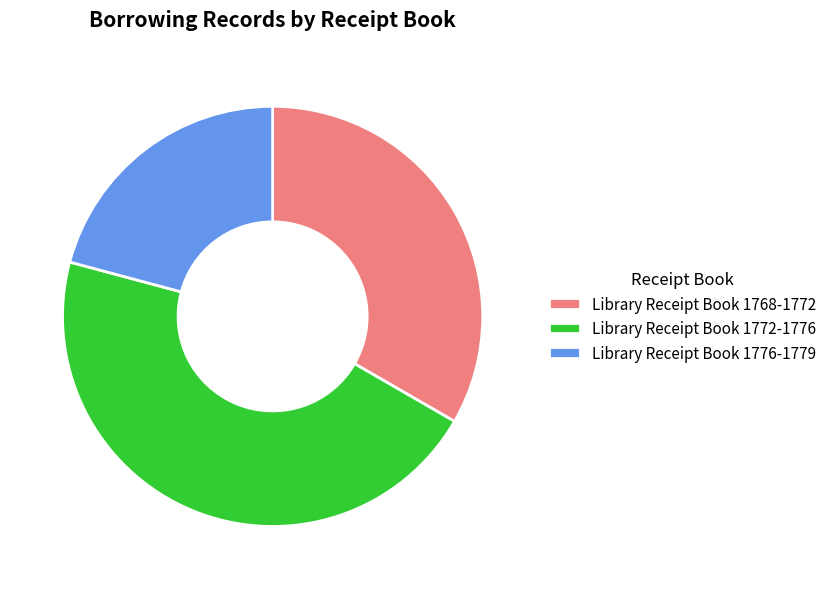

True or false: Library Receipt Book 1776-1779 accounts for 21% of the total.

True